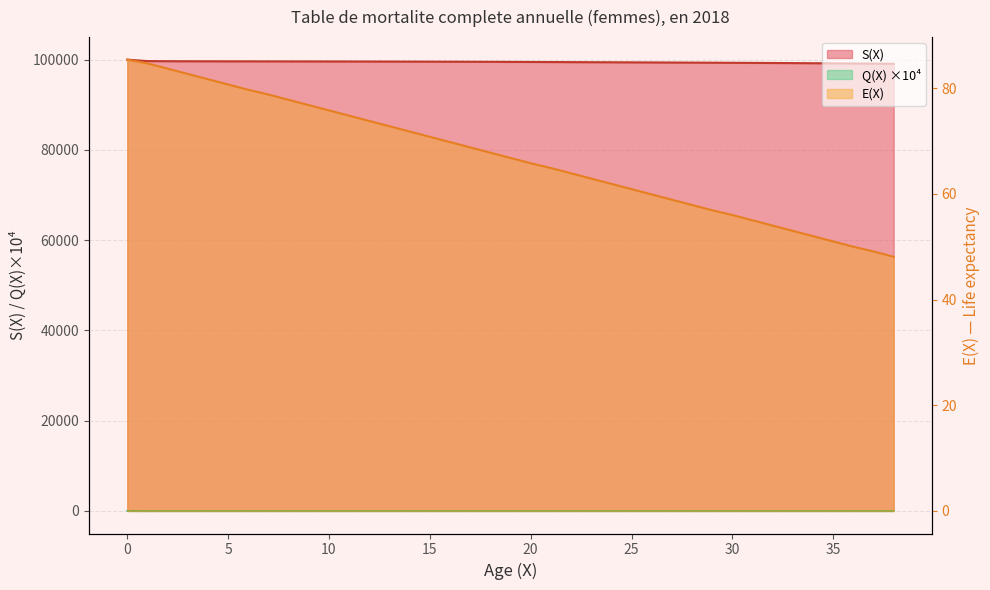

Is it true that Q(X) equals 1.4 at 17?

True